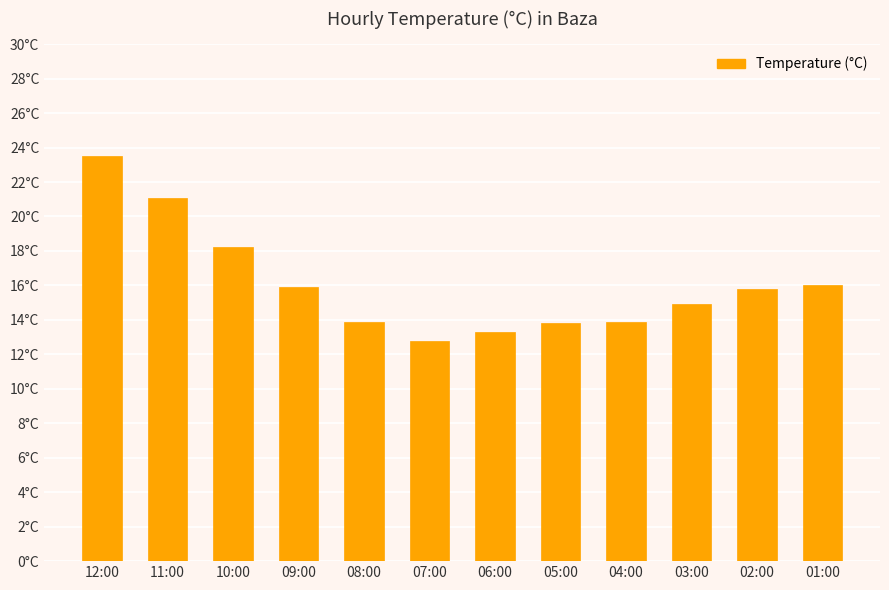

What is the sum of all values?

193.1